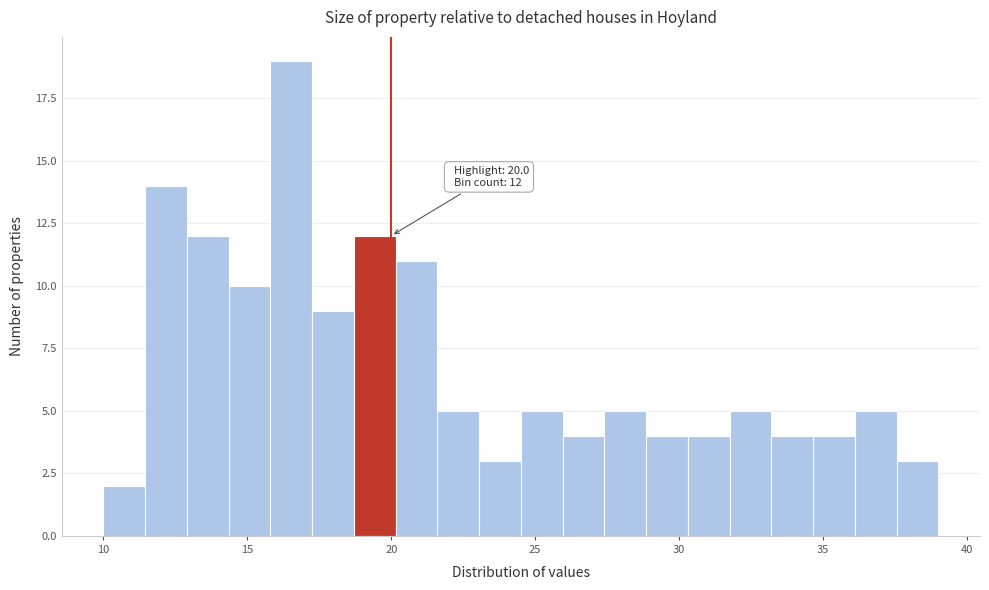

Around what value on the x-axis is the tallest bar? Give the approximate position of its centre, as read against the axis.

16.5